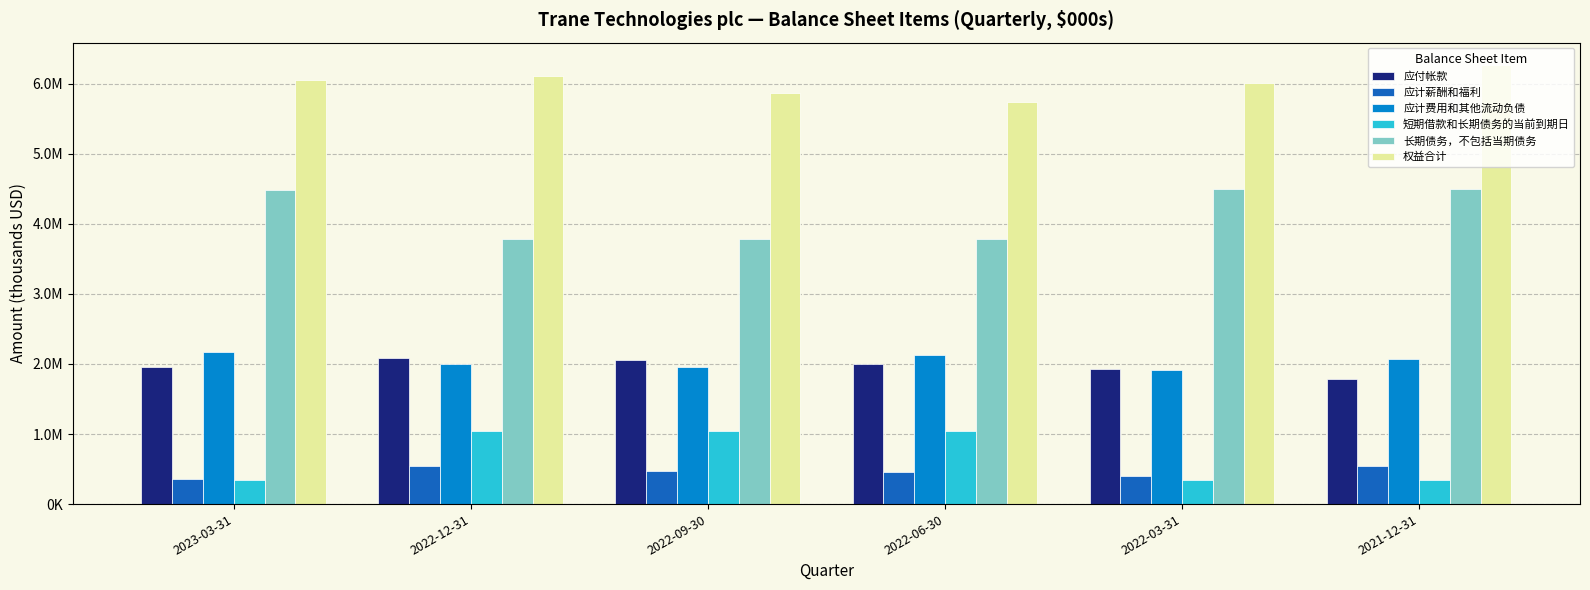

Which category has the highest value in the 权益合计 series?

2021-12-31